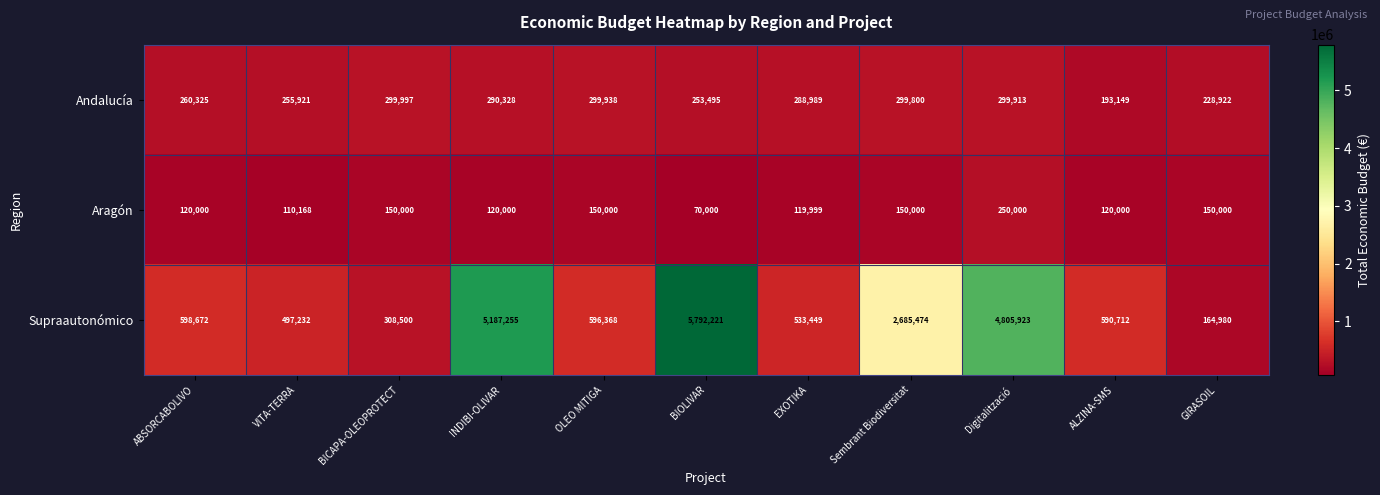

What is the sum of the Andalucía values at ALZINA-SMS and EXOTIKA?

482138